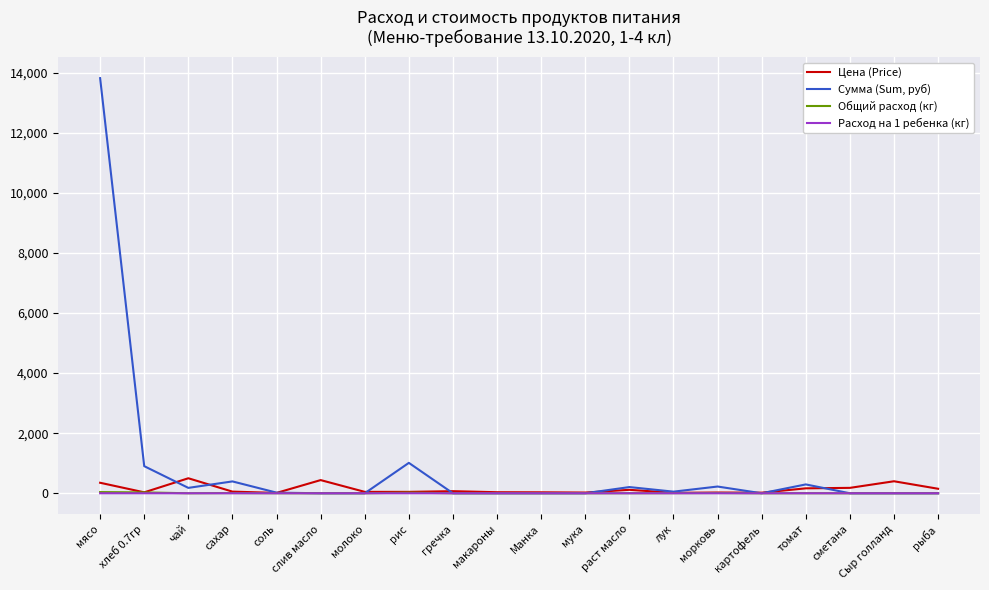

Is it true that Сумма (Sum, руб) equals -7571.9 at сметана?

False